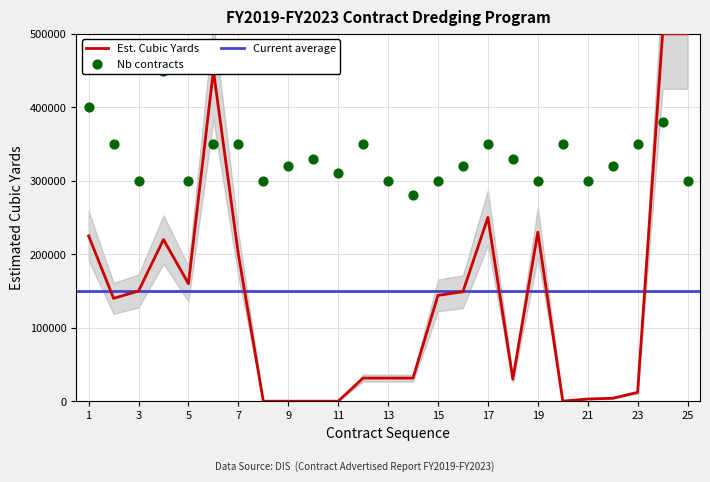

The value of Est. Cubic Yards at 19 is 230000. True or false?

True